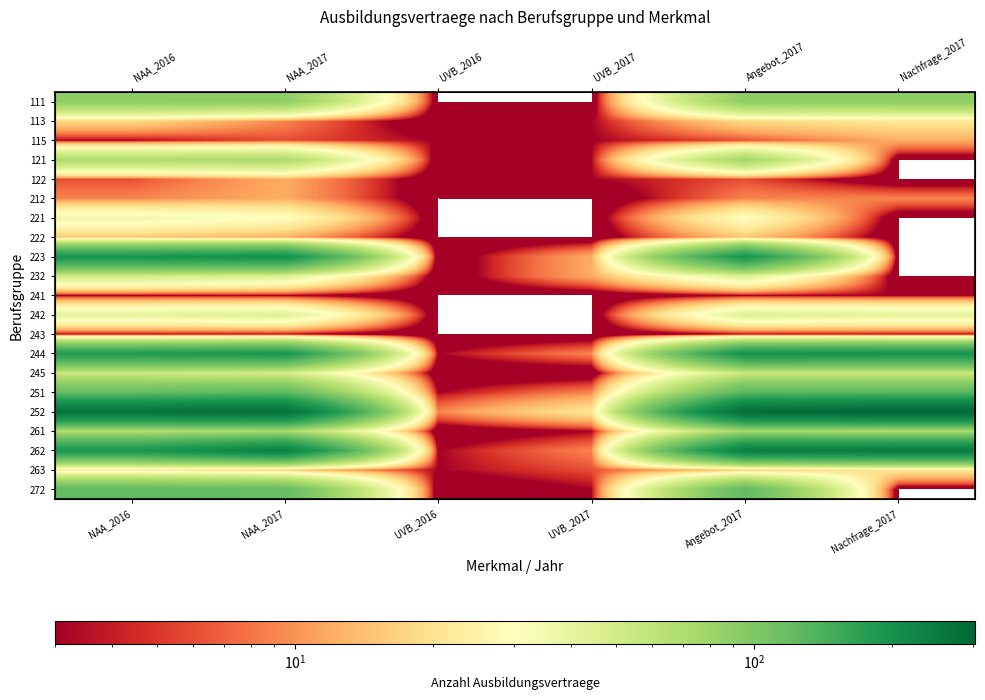

True or false: 244 has a value of 3 at UVB_2016.

True